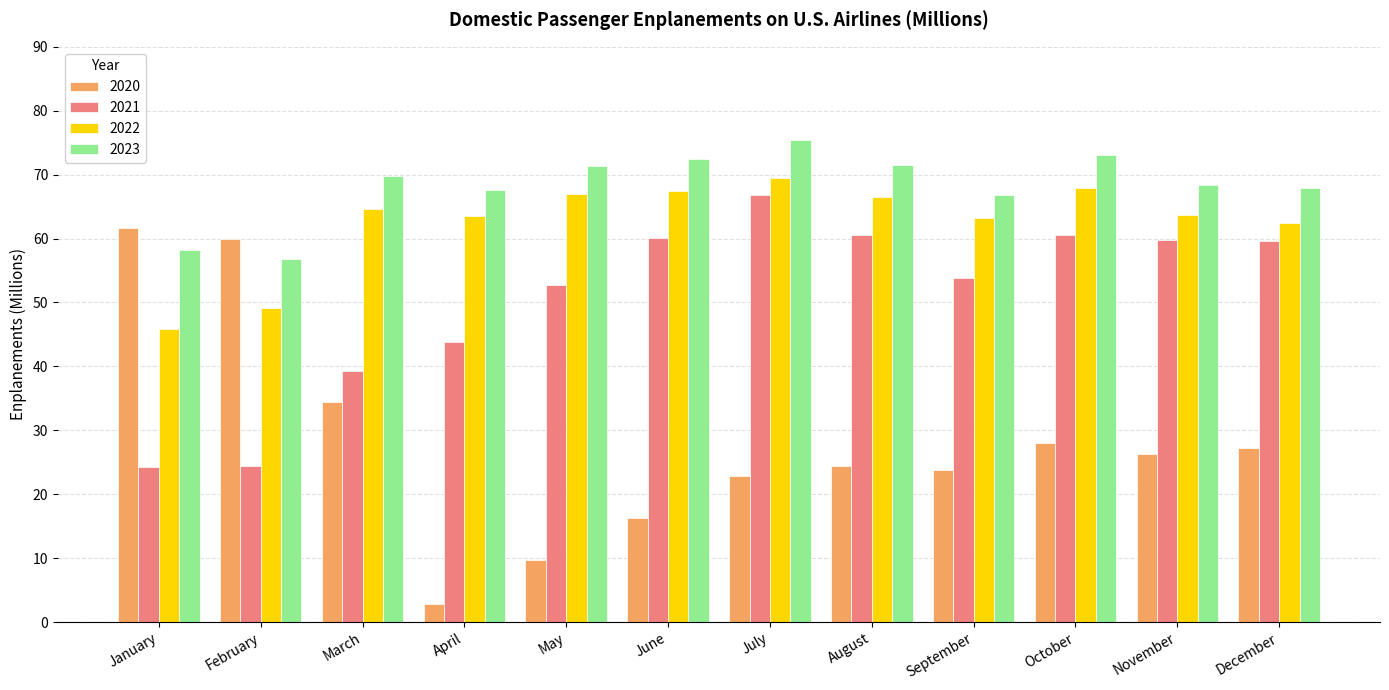

What is the difference between the maximum and minimum values in the 2021 series?

42.4